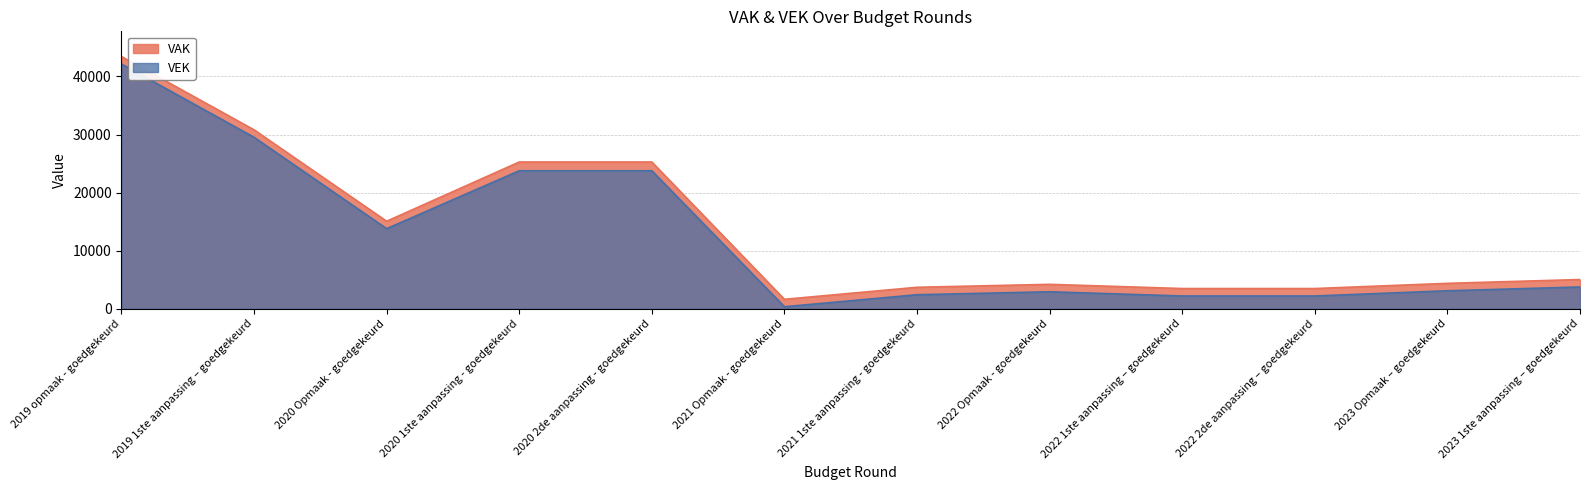

Reading left to right, what are all the values shown in this chart?

VAK: 2019 opmaak - goedgekeurd=43428	2019 1ste aanpassing – goedgekeurd=30803	2020 Opmaak - goedgekeurd=15064	2020 1ste aanpassing - goedgekeurd=25265	2020 2de aanpassing - goedgekeurd=25265	2021 Opmaak - goedgekeurd=1615	2021 1ste aanpassing - goedgekeurd=3686	2022 Opmaak - goedgekeurd=4194	2022 1ste aanpassing – goedgekeurd=3471	2022 2de aanpassing – goedgekeurd=3471	2023 Opmaak – goedgekeurd=4365	2023 1ste aanpassing – goedgekeurd=5021
VEK: 2019 opmaak - goedgekeurd=42146	2019 1ste aanpassing – goedgekeurd=29521	2020 Opmaak - goedgekeurd=13782	2020 1ste aanpassing - goedgekeurd=23760	2020 2de aanpassing - goedgekeurd=23760	2021 Opmaak - goedgekeurd=333	2021 1ste aanpassing - goedgekeurd=2404	2022 Opmaak - goedgekeurd=2912	2022 1ste aanpassing – goedgekeurd=2189	2022 2de aanpassing – goedgekeurd=2189	2023 Opmaak – goedgekeurd=3083	2023 1ste aanpassing – goedgekeurd=3739